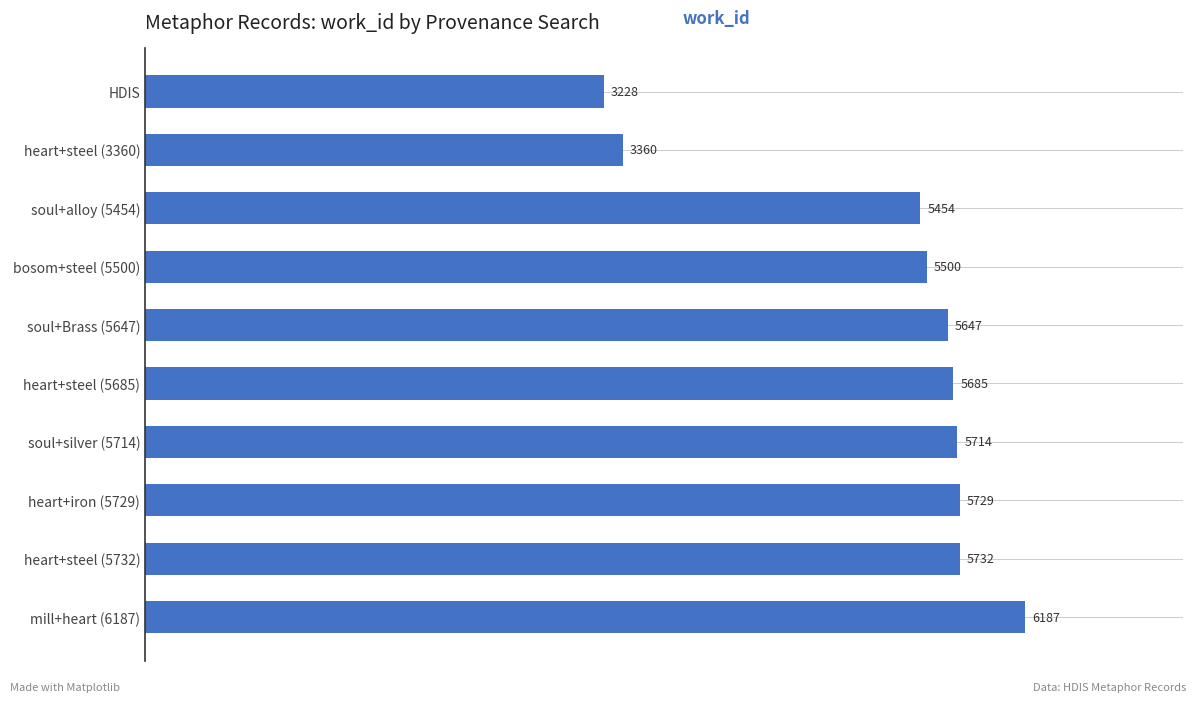

Where is the data nearest to the value 4707?

soul+alloy (5454)